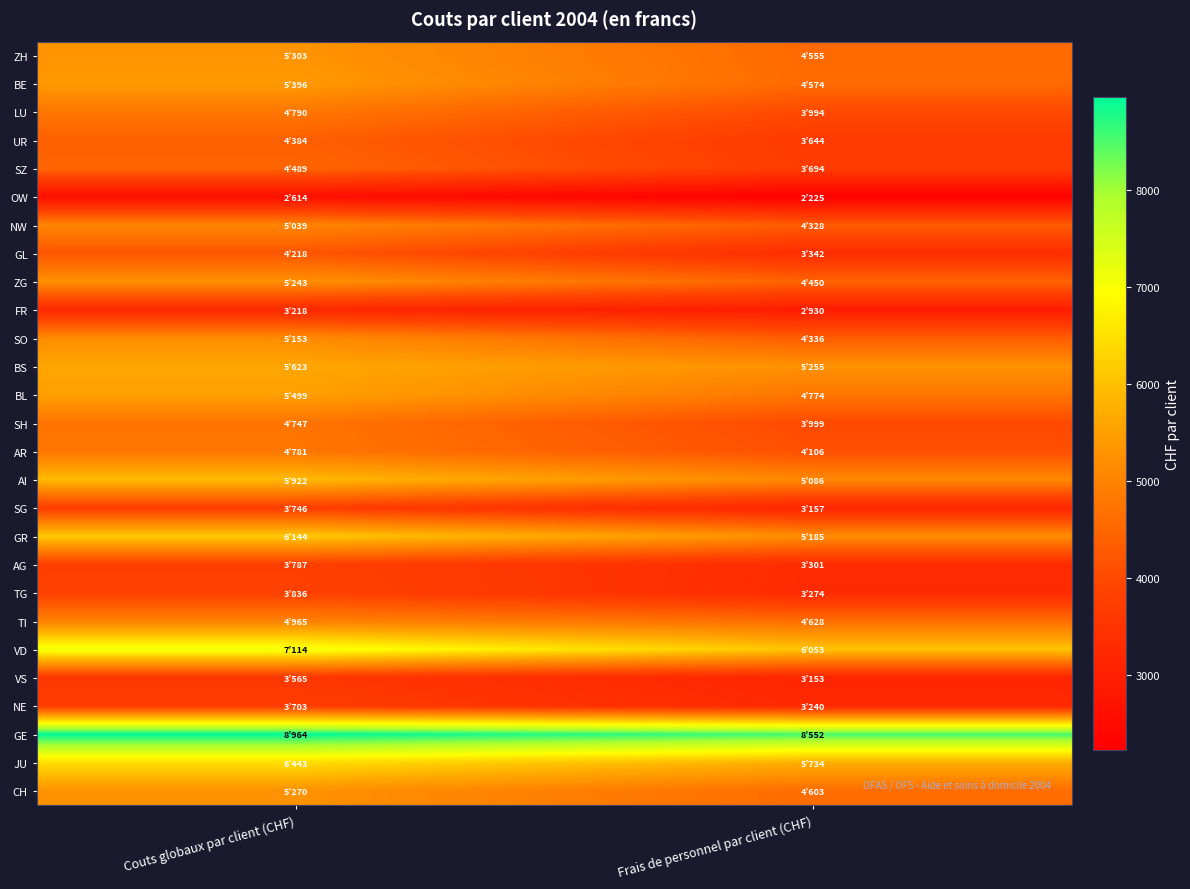

At how many categories does at least one series exceed 2409?

2